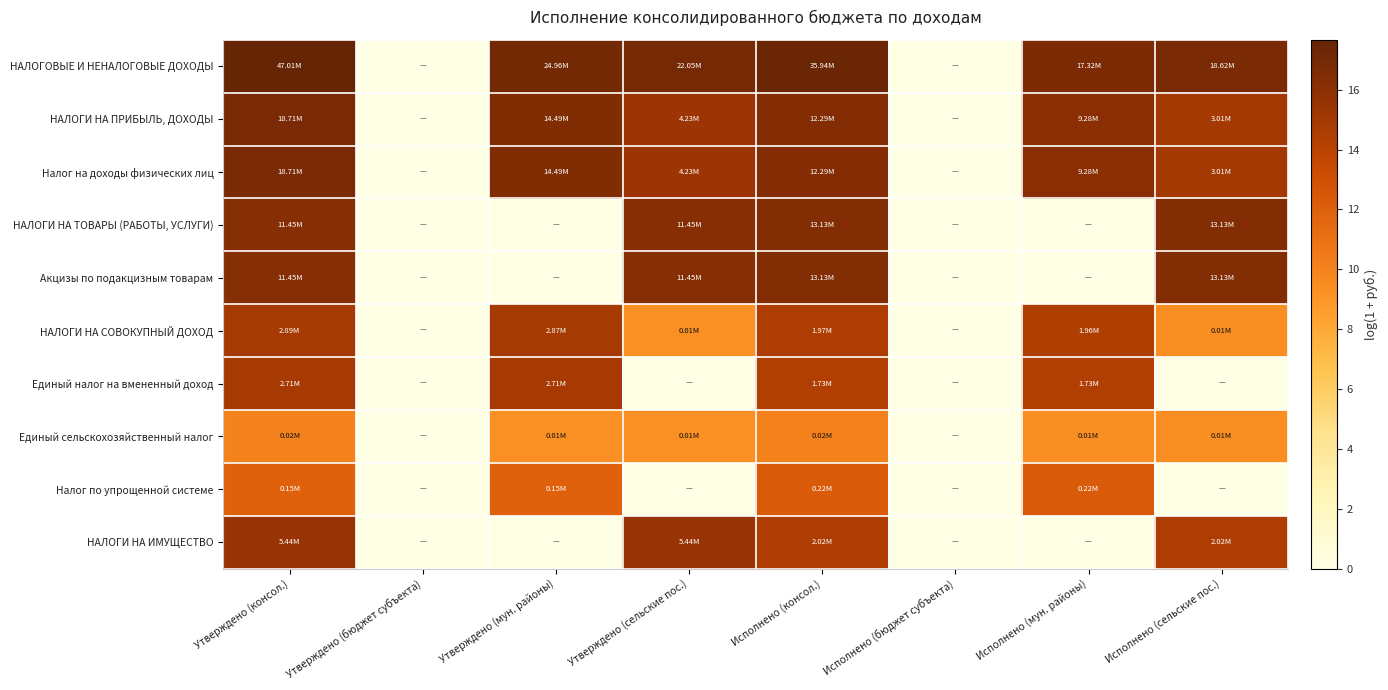

Between Утверждено (бюджет субъекта) and Утверждено (сельские пос.), which is larger?

Утверждено (сельские пос.)